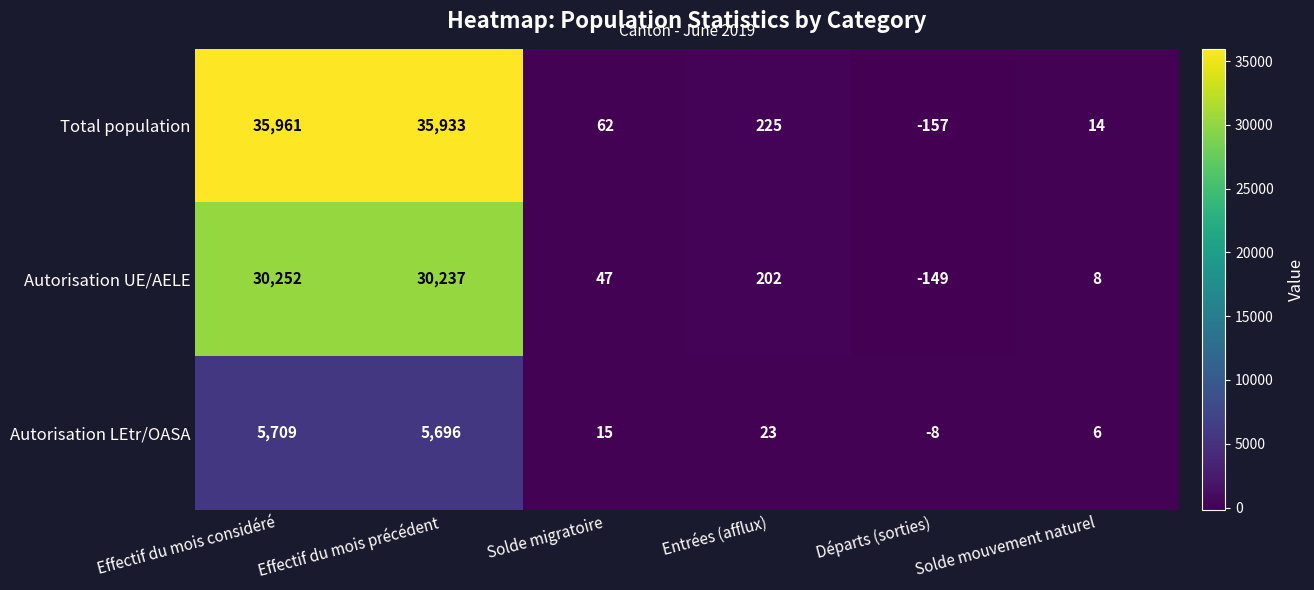

At which category is the sum across all series the highest?

Effectif du mois considéré